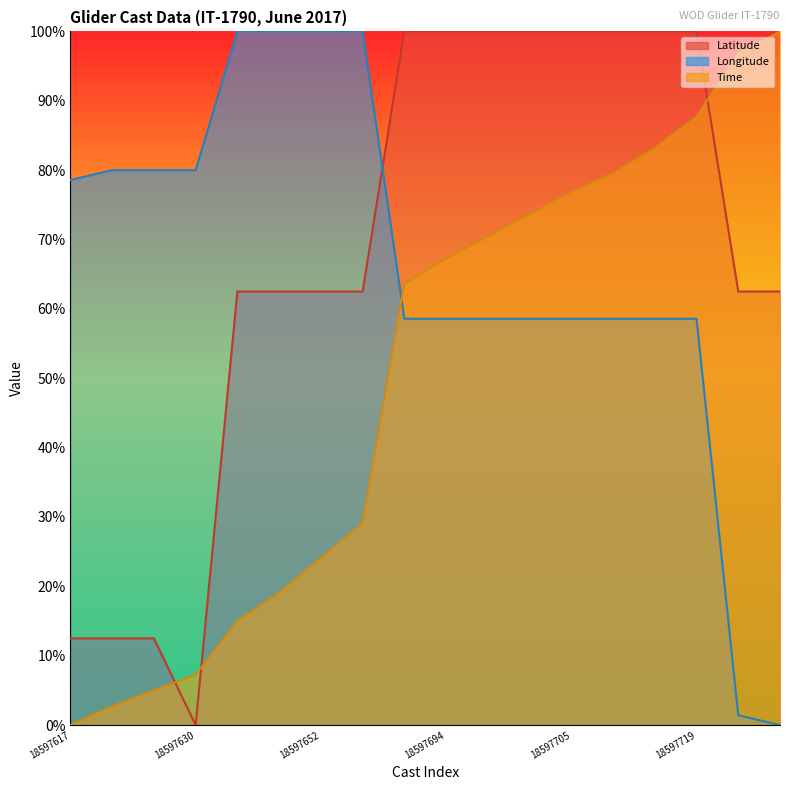

Between 18597705 and 18597617, which is larger?

18597705